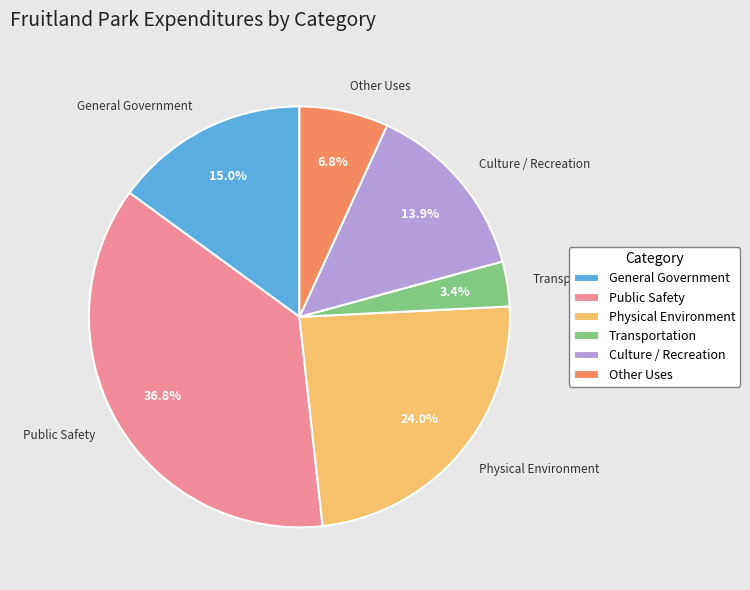

Which category has the biggest portion of the pie?

Public Safety